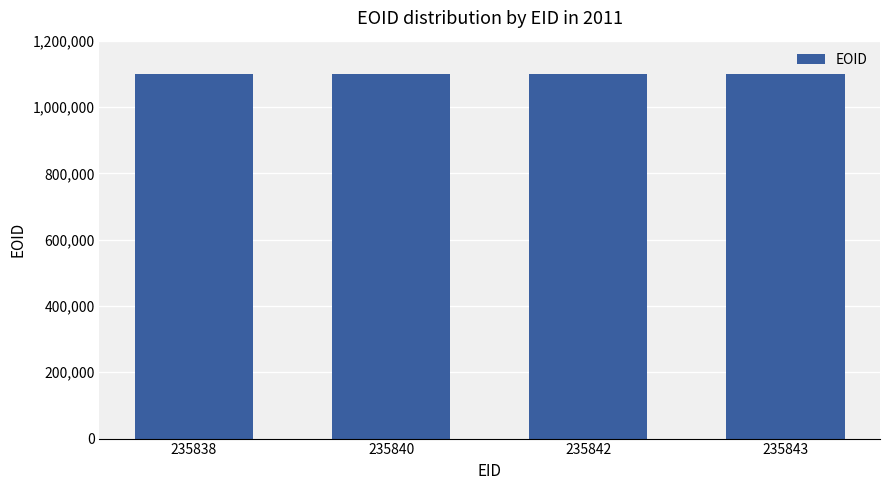

What is the smallest value displayed?

1099714